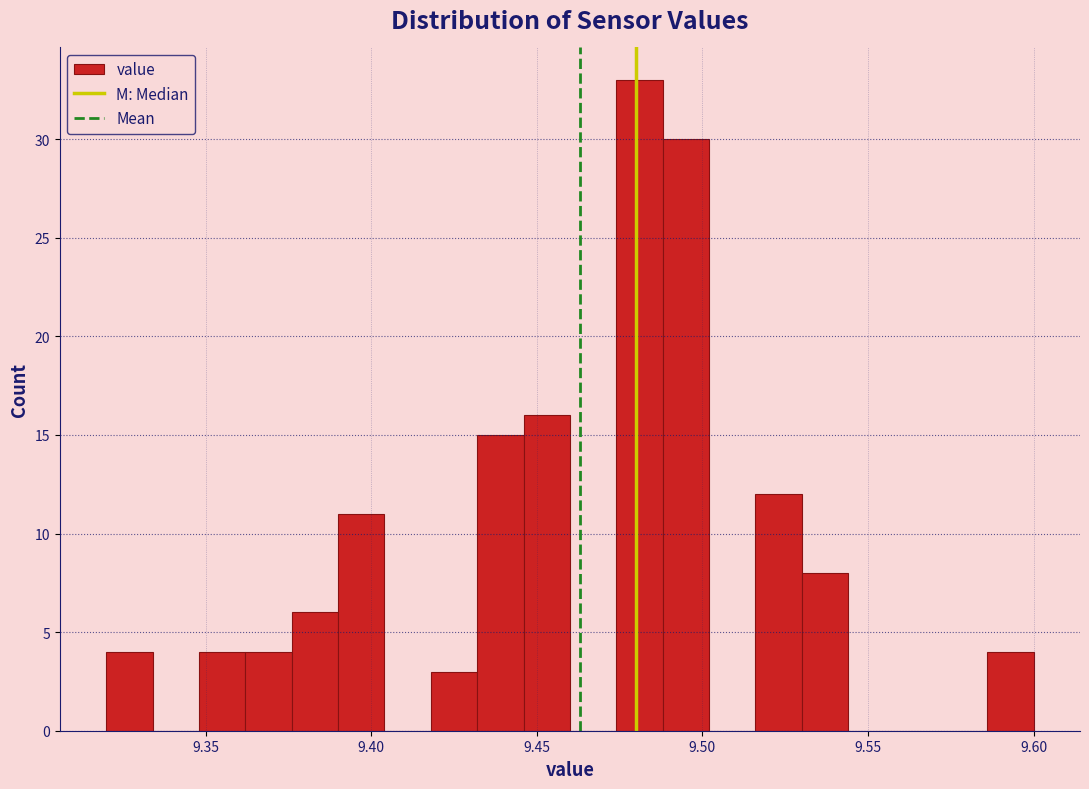

Read against the x-axis, roughly where is the centre of the tallest bar?

9.480